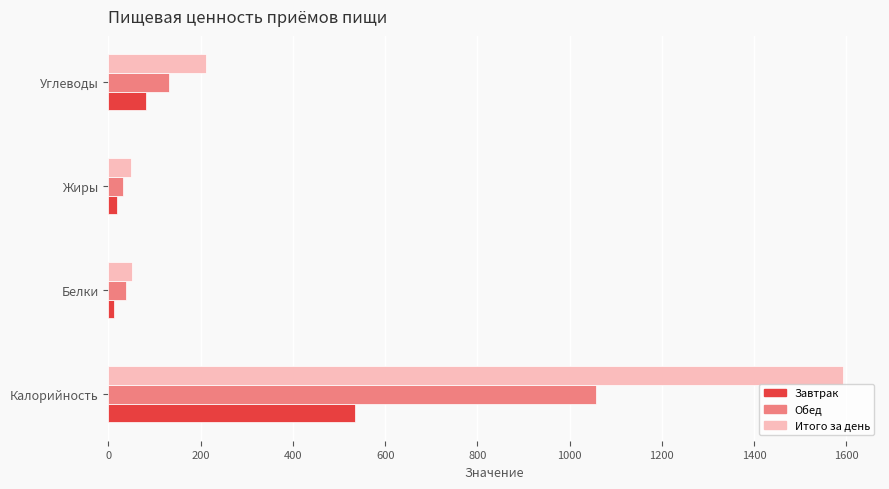

What is the lowest value of the Итого за день series?

49.0